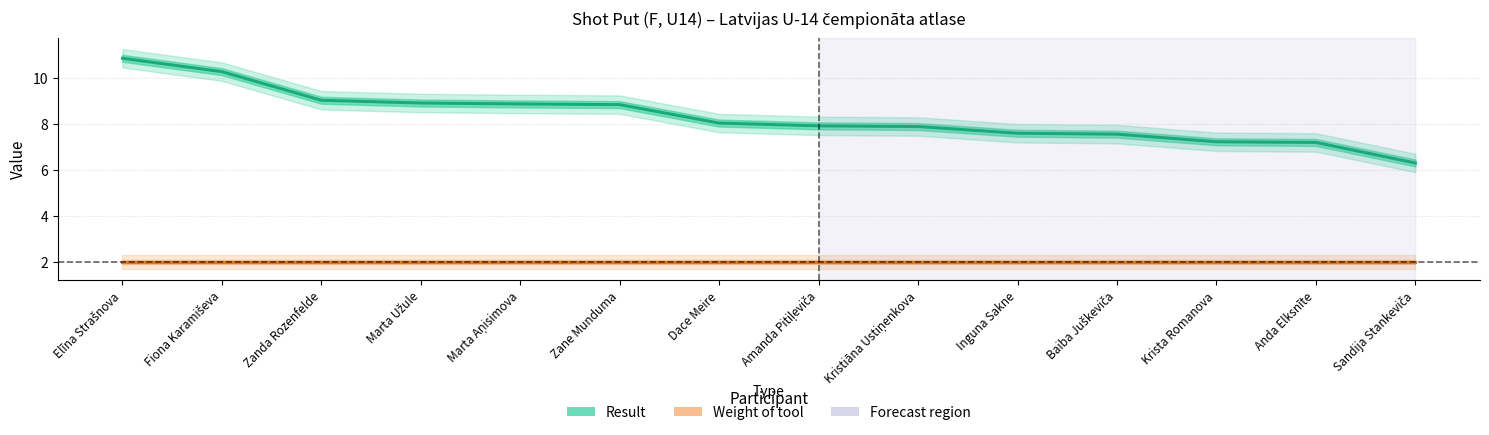

What position from the left is Inguna Sakne?

10